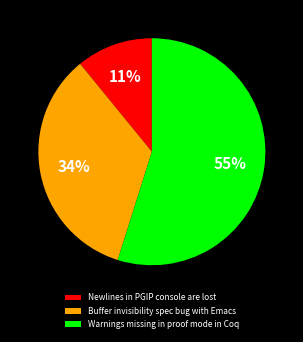

Rank the categories by value from highest to lowest.

Warnings missing in proof mode in Coq, Buffer invisibility spec bug with Emacs, Newlines in PGIP console are lost